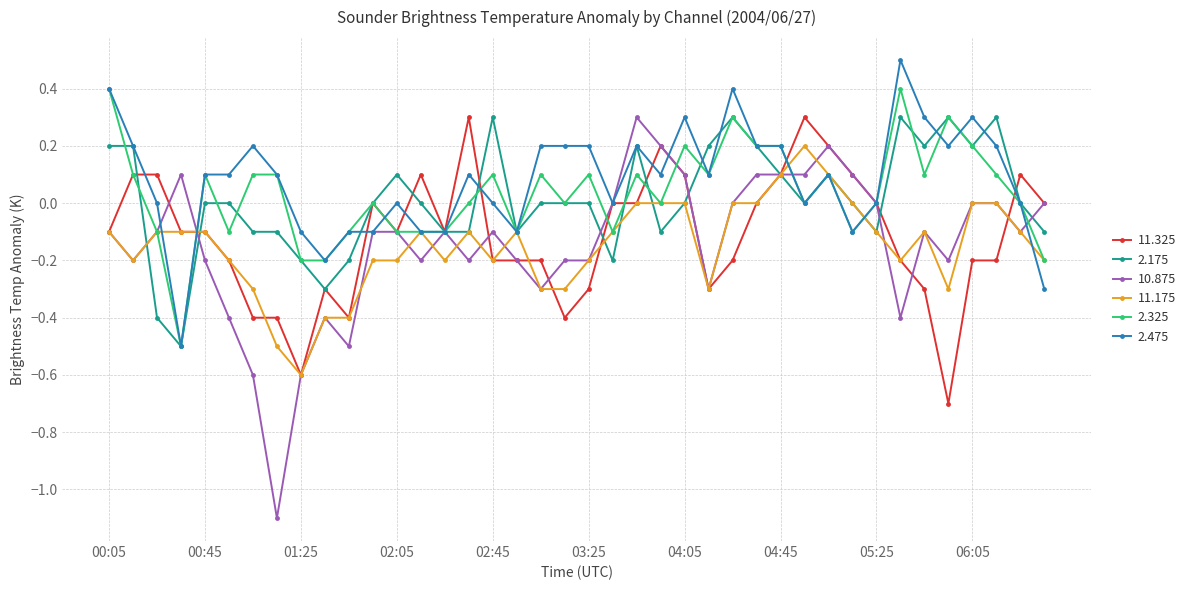

What is the greatest value displayed?

0.5